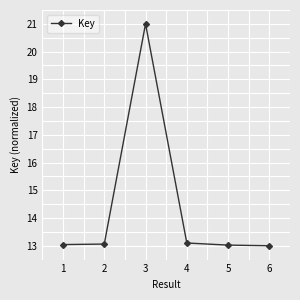

Approximately how many times larger is the value at 1 compared to 3?

0.6